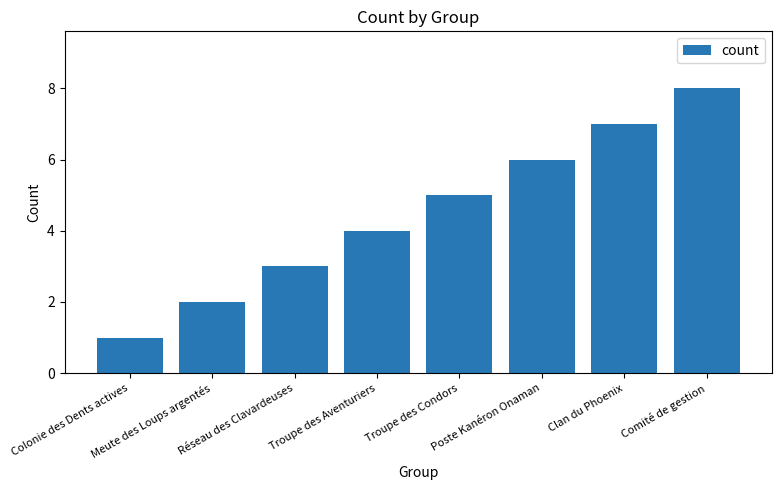

The chart shows a value of 3 at Poste Kanéron Onaman. True or false?

False